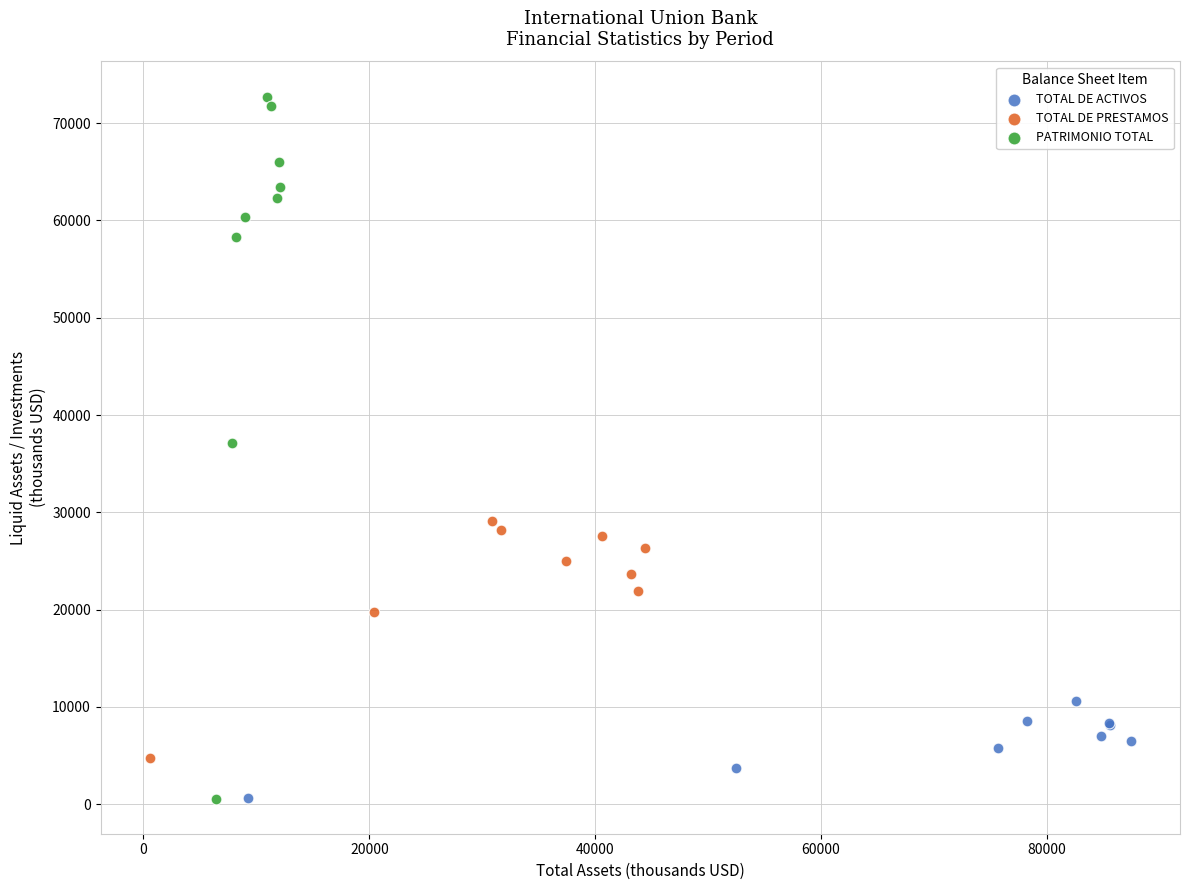

What are all the series names shown in the legend?

TOTAL DE ACTIVOS, TOTAL DE PRESTAMOS, PATRIMONIO TOTAL